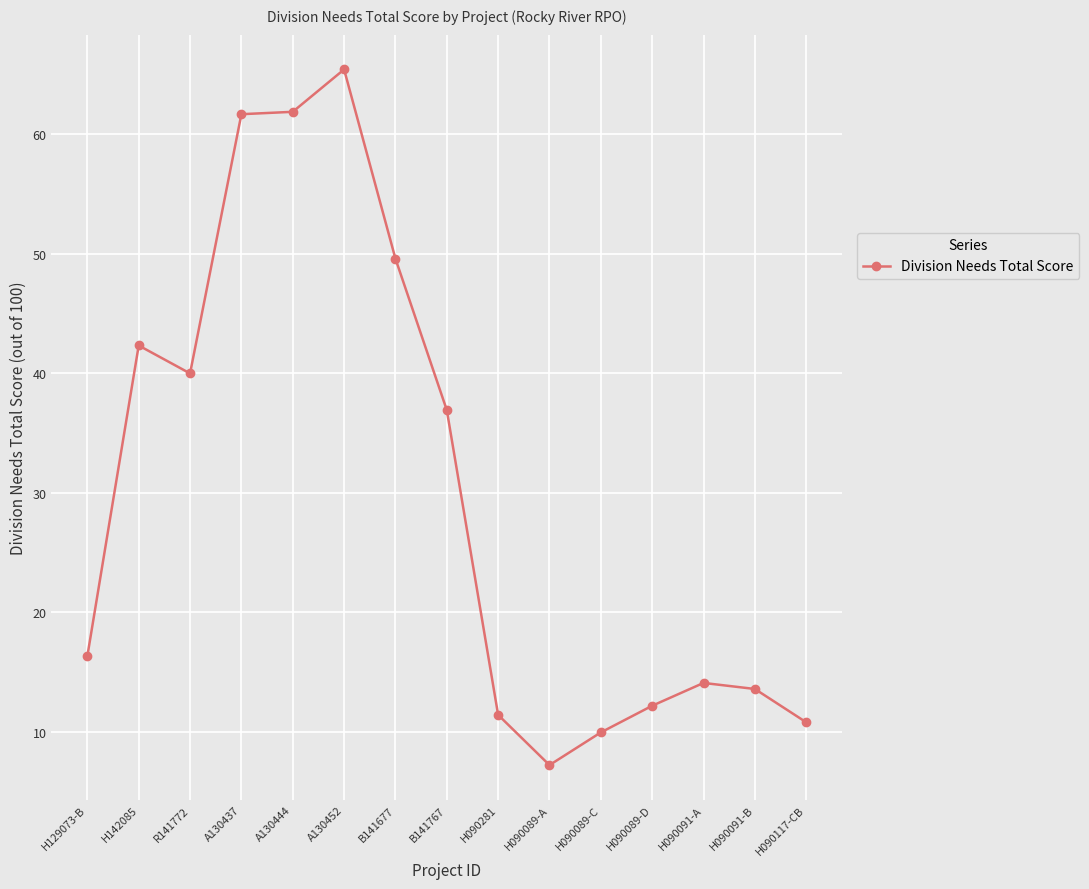

At which category does the data reach its first local peak?

H142085